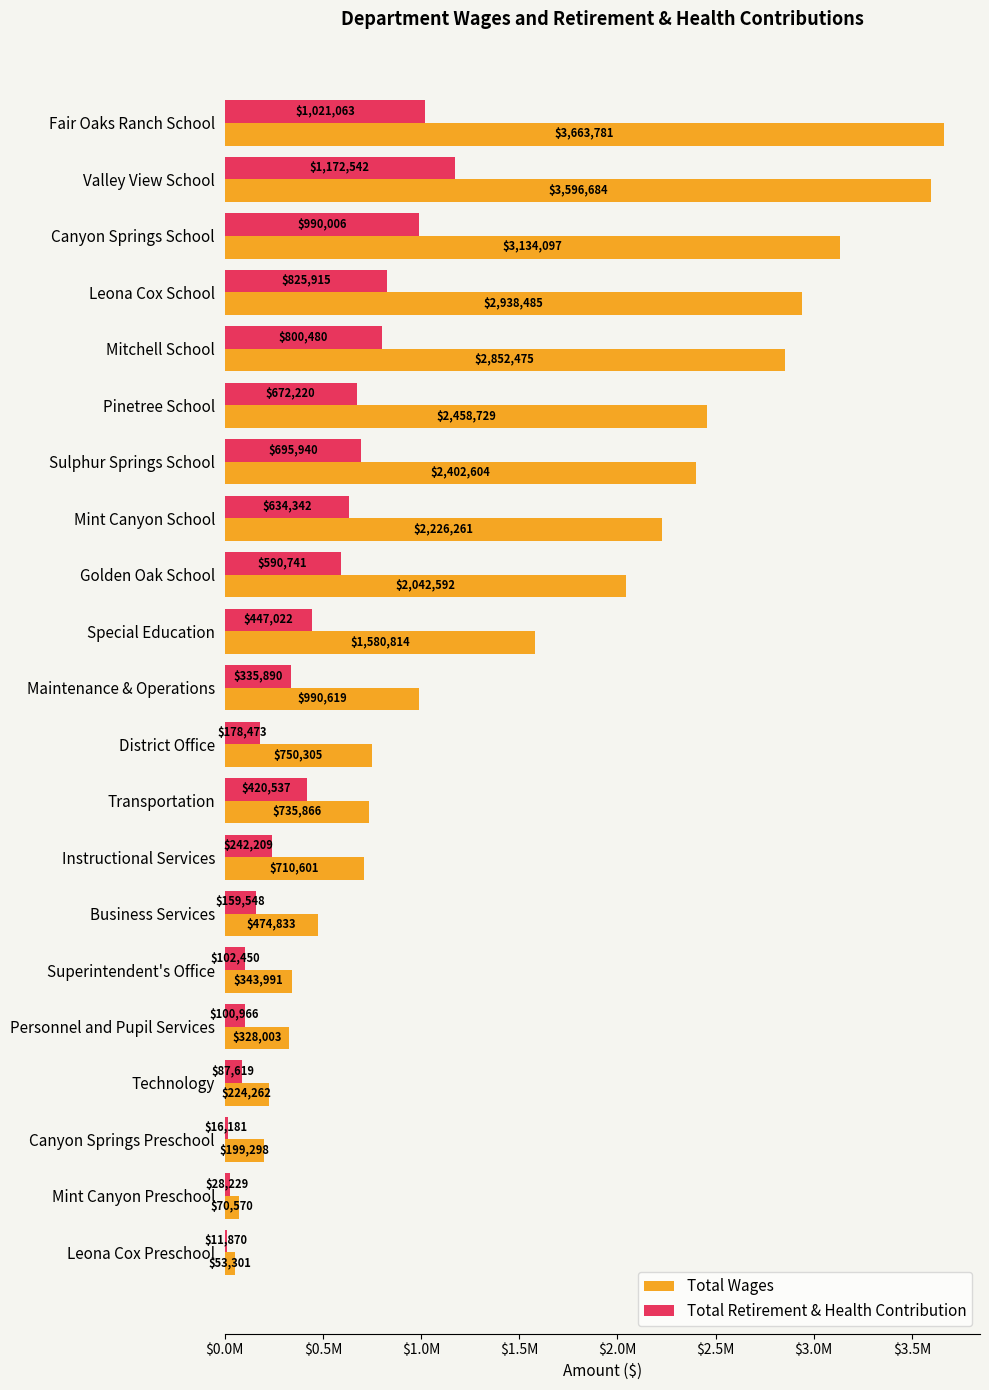

List the labels in order of Total Retirement & Health Contribution value, smallest first.

Leona Cox Preschool, Canyon Springs Preschool, Mint Canyon Preschool, Technology, Personnel and Pupil Services, Superintendent's Office, Business Services, District Office, Instructional Services, Maintenance & Operations, Transportation, Special Education, Golden Oak School, Mint Canyon School, Pinetree School, Sulphur Springs School, Mitchell School, Leona Cox School, Canyon Springs School, Fair Oaks Ranch School, Valley View School